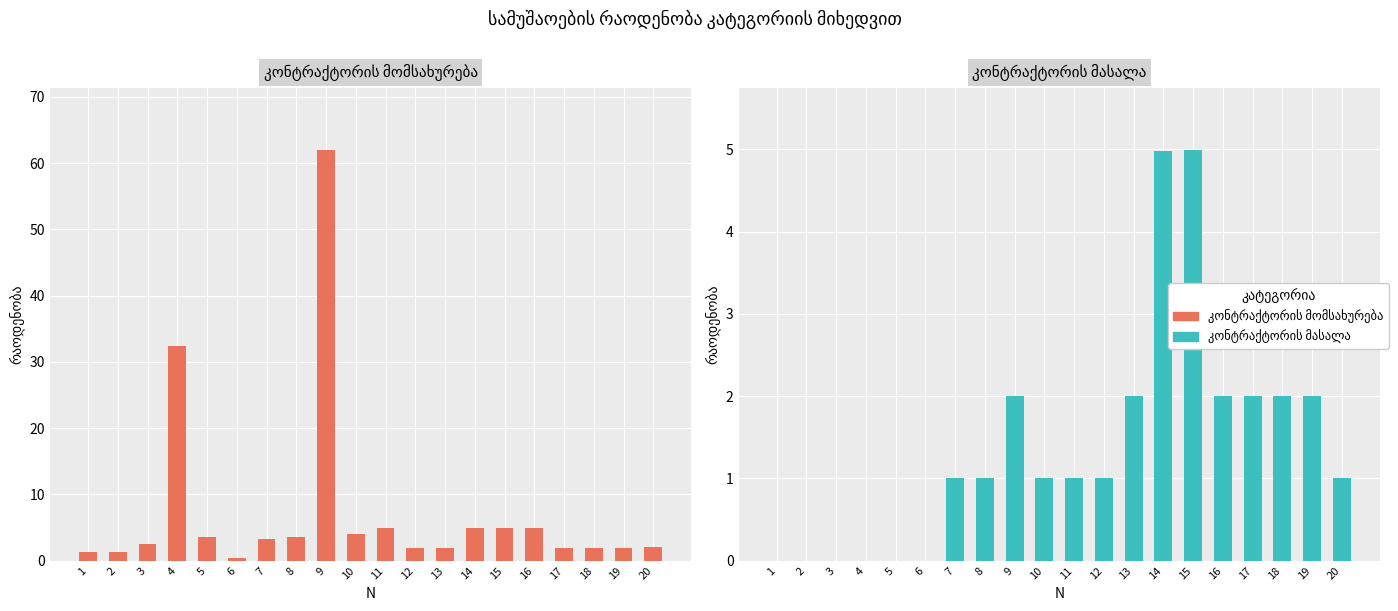

List the series in order of their overall mean, lowest first.

კონტრაქტორის მასალა, კონტრაქტორის მომსახურება